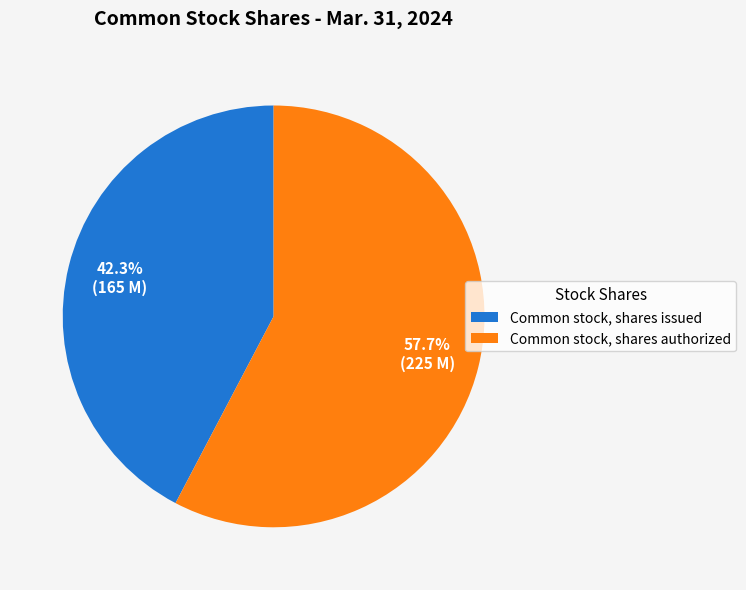

To the nearest percent, what percentage of the pie is Common stock, shares issued?

42%